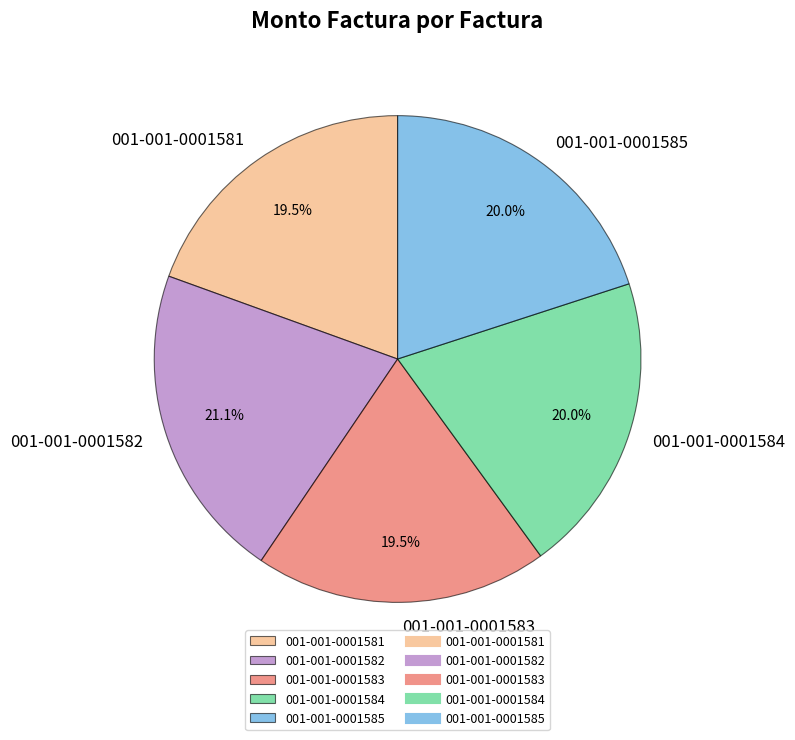

How many slices are in this pie chart?

5